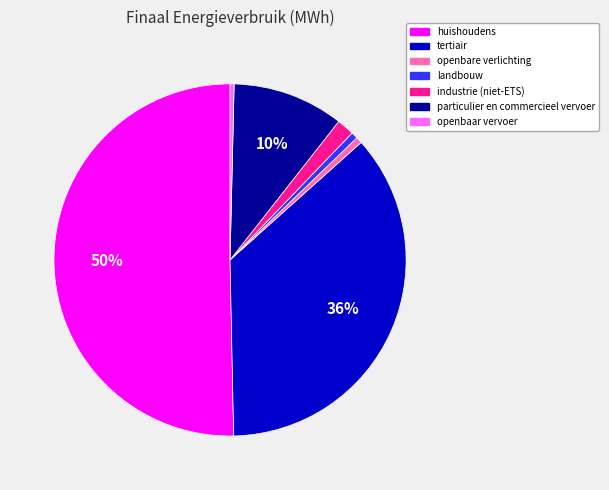

What is the ratio of the value at tertiair to the value at huishoudens?

0.7